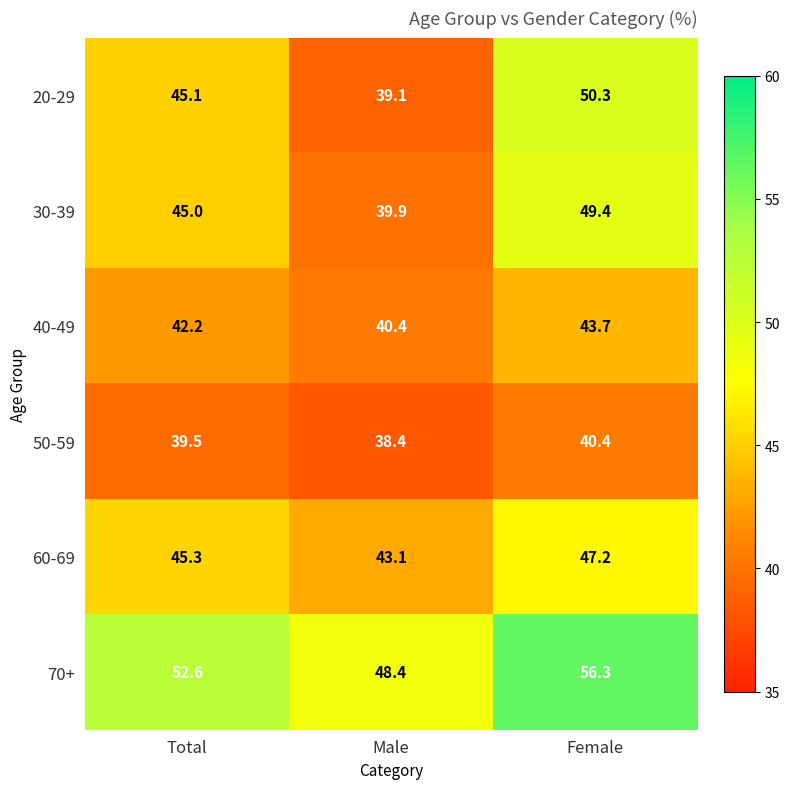

What is the total value across all series at Female?

287.3